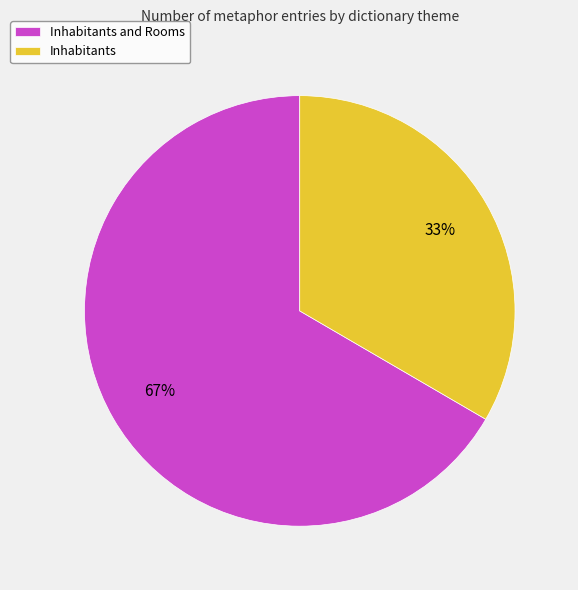

Which has a higher value, Inhabitants and Rooms or Inhabitants?

Inhabitants and Rooms